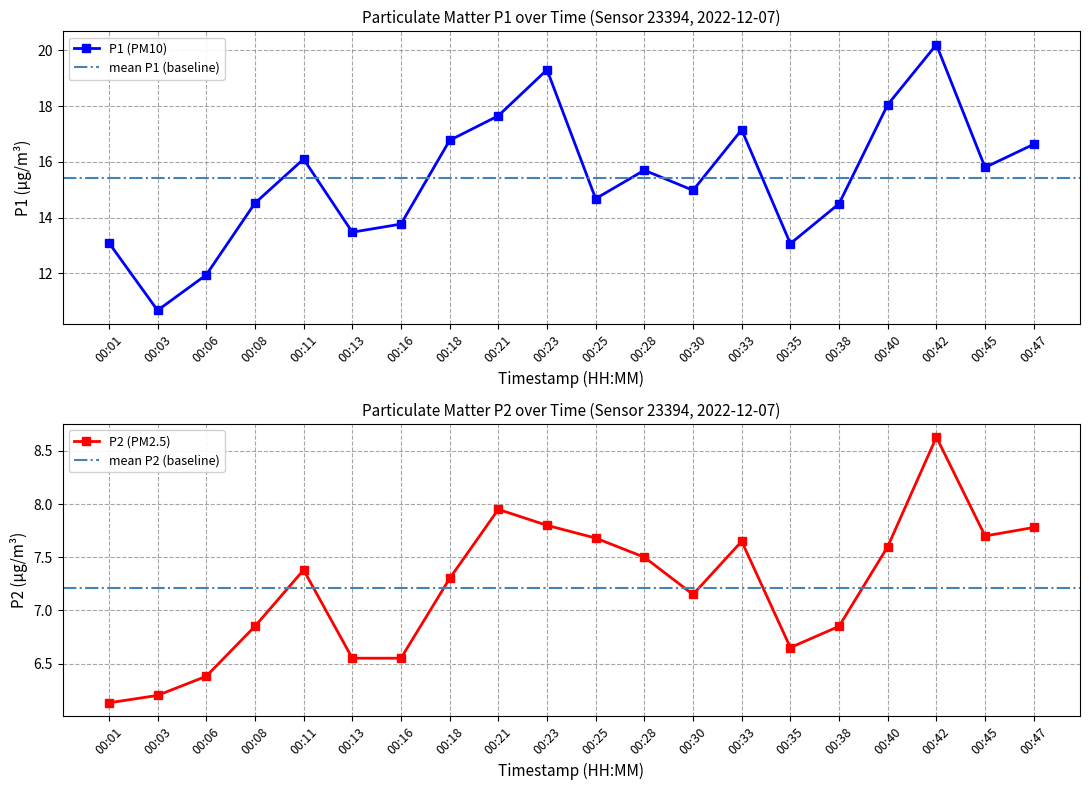

The value of P1 at 00:23 is 26.5. True or false?

False